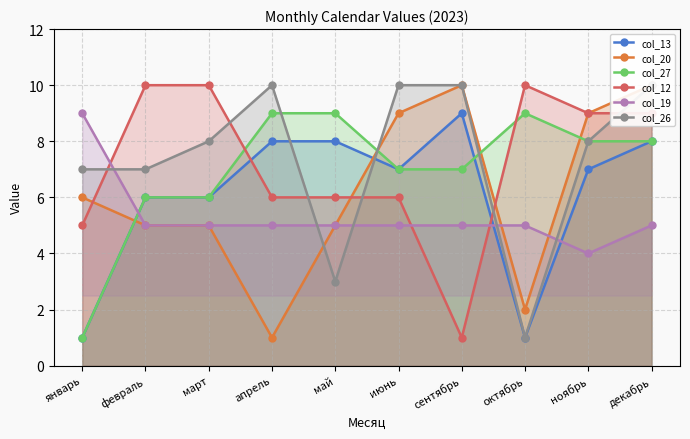

Reading left to right, extract all data points from this chart.

col_13: январь=1	февраль=6	март=6	апрель=8	май=8	июнь=7	сентябрь=9	октябрь=1	ноябрь=7	декабрь=8
col_20: январь=6	февраль=5	март=5	апрель=1	май=5	июнь=9	сентябрь=10	октябрь=2	ноябрь=9	декабрь=10
col_27: январь=1	февраль=6	март=6	апрель=9	май=9	июнь=7	сентябрь=7	октябрь=9	ноябрь=8	декабрь=8
col_12: январь=5	февраль=10	март=10	апрель=6	май=6	июнь=6	сентябрь=1	октябрь=10	ноябрь=9	декабрь=9
col_19: январь=9	февраль=5	март=5	апрель=5	май=5	июнь=5	сентябрь=5	октябрь=5	ноябрь=4	декабрь=5
col_26: январь=7	февраль=7	март=8	апрель=10	май=3	июнь=10	сентябрь=10	октябрь=1	ноябрь=8	декабрь=10